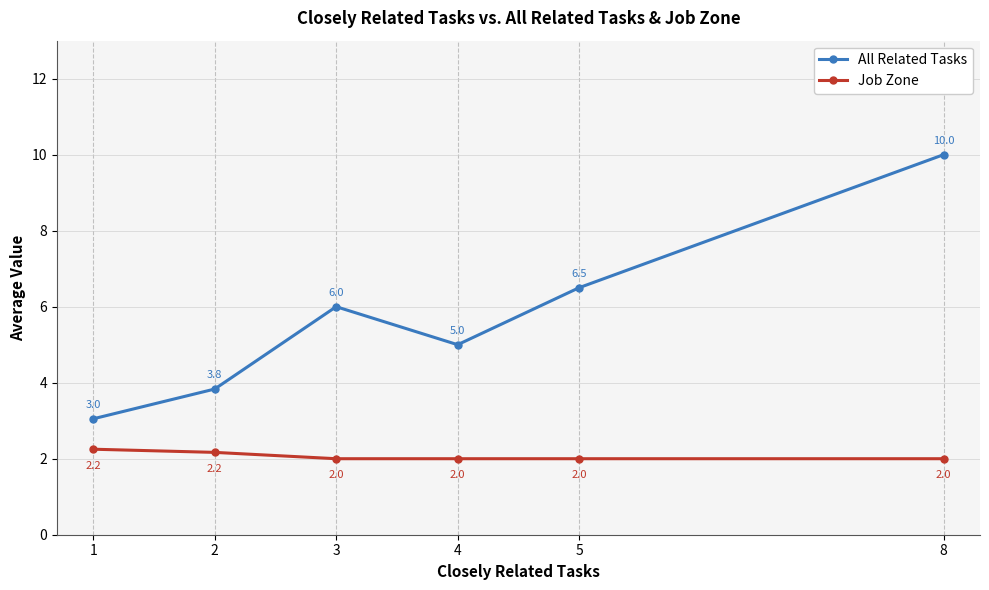

Which series has the largest total across all categories?

All Related Tasks